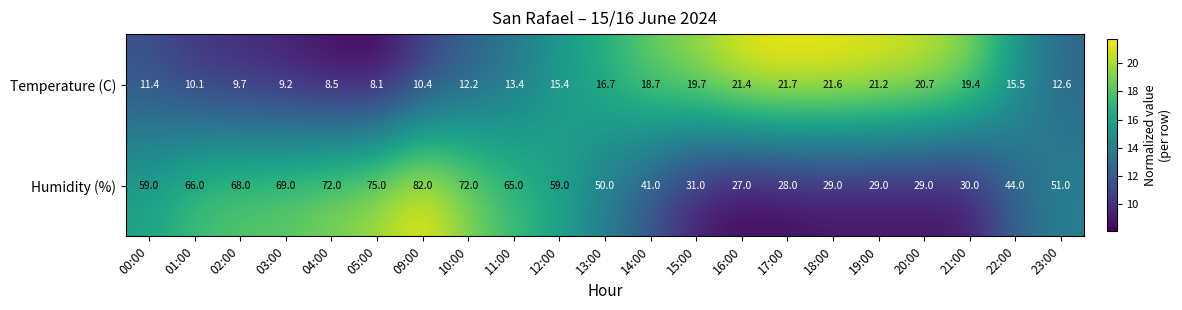

At which category is the sum across all series the highest?

09:00